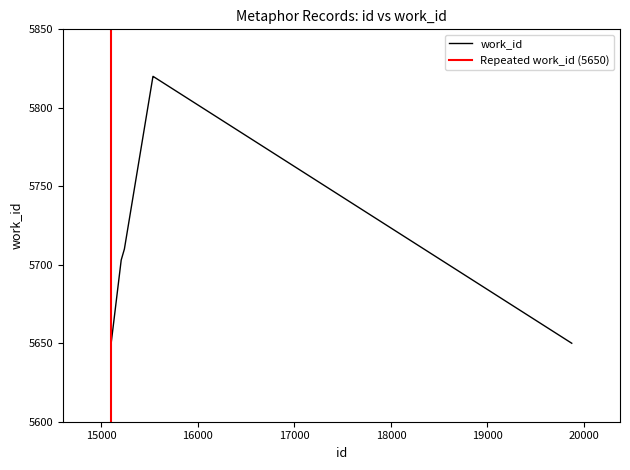

Which has a higher value, 15536 or 15238?

15536